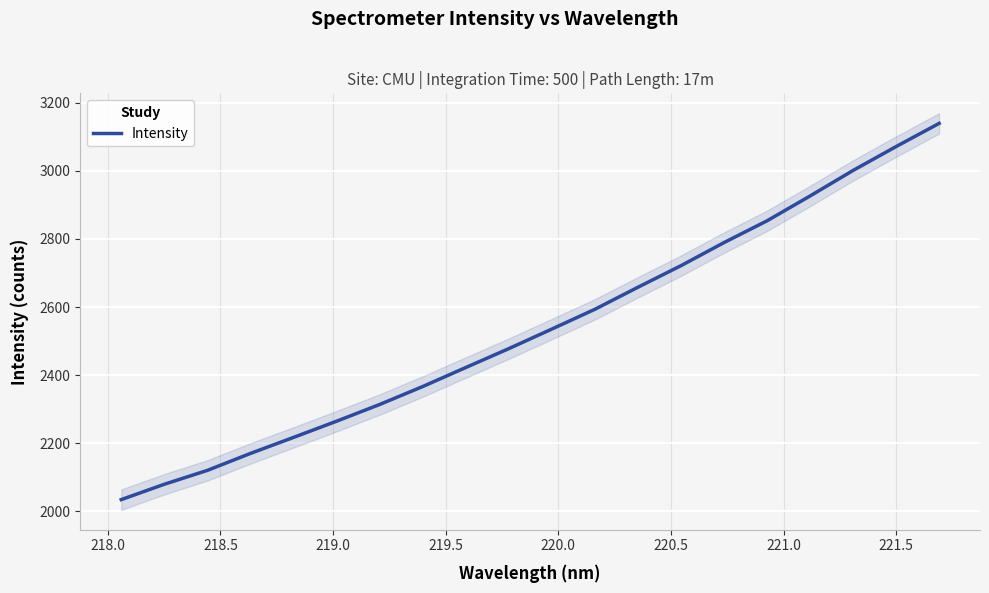

What is the maximum value for Intensity?

3139.2